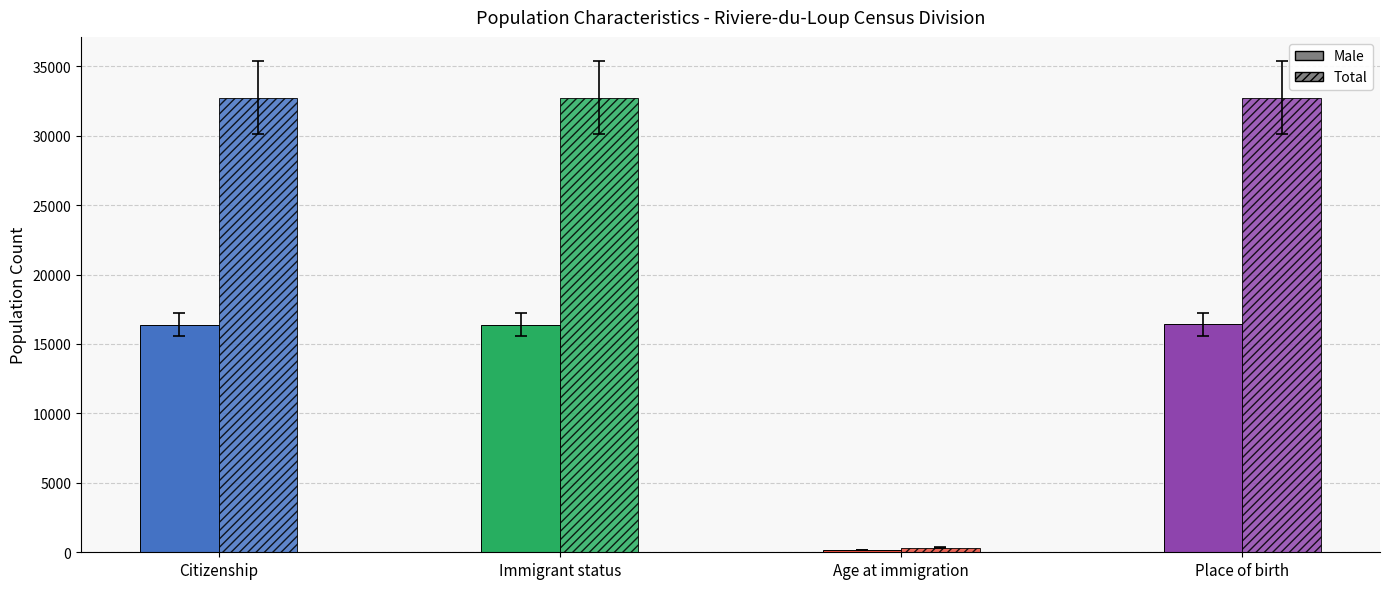

Between Citizenship and Immigrant status, which is larger?

Citizenship